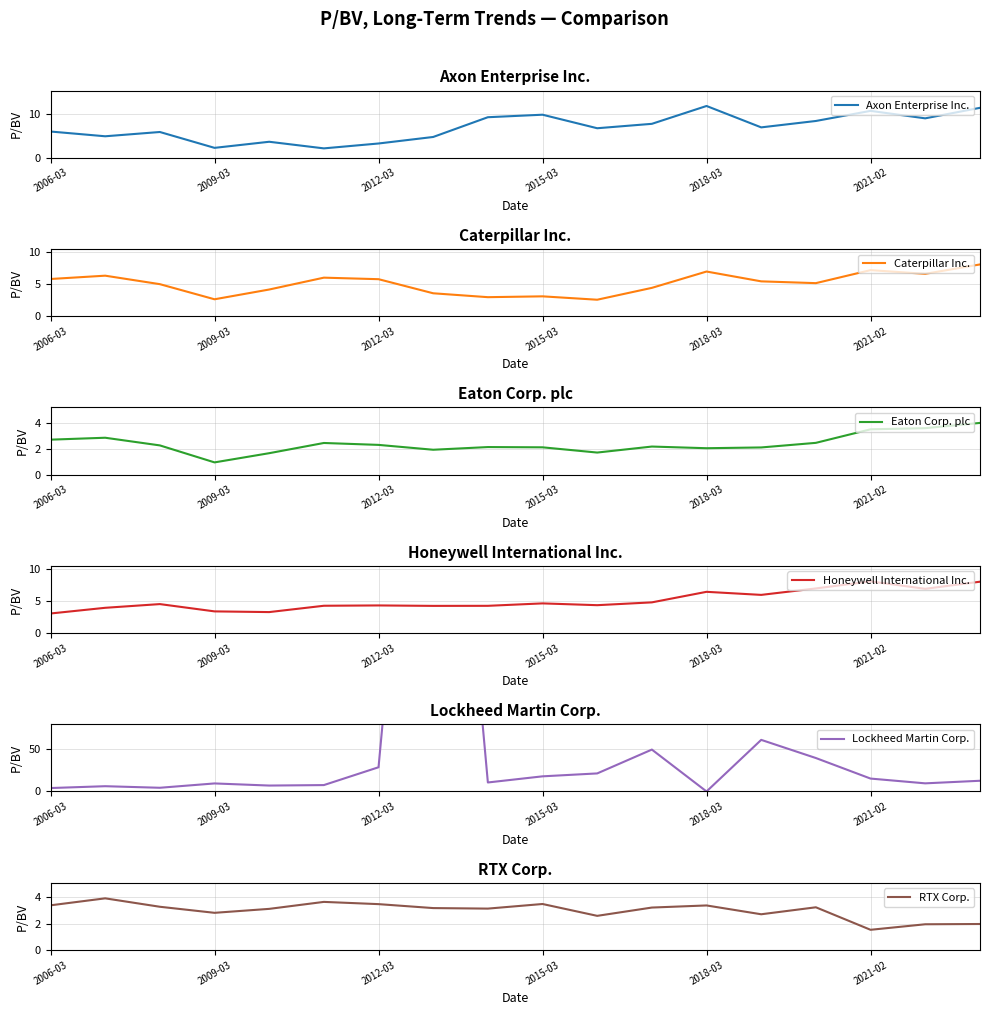

Is it true that Axon Enterprise Inc. equals 5.6 at 2021-02?

False